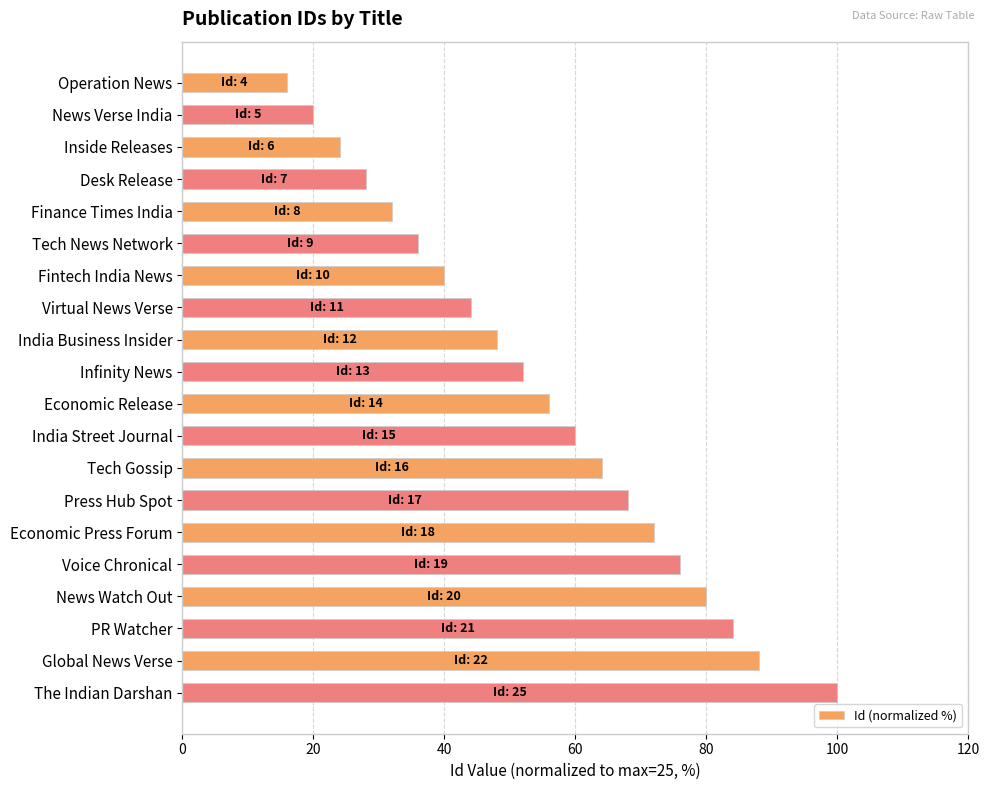

What value does the data have at Global News Verse?

88.0